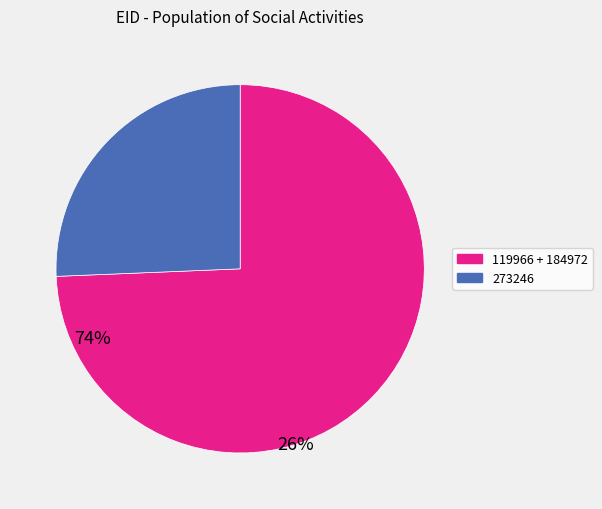

Count the number of slices in the pie.

2